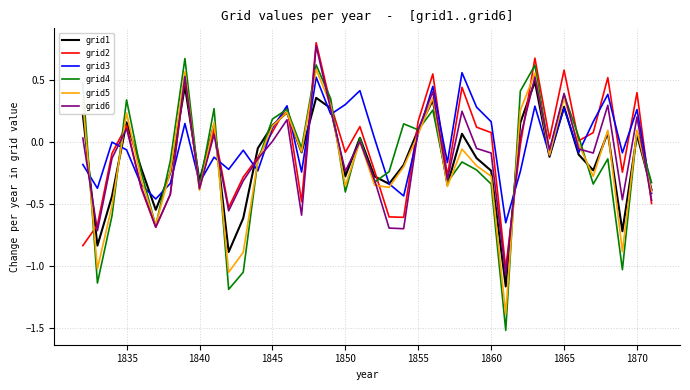

How many interior local valleys does the grid6 series have?

12